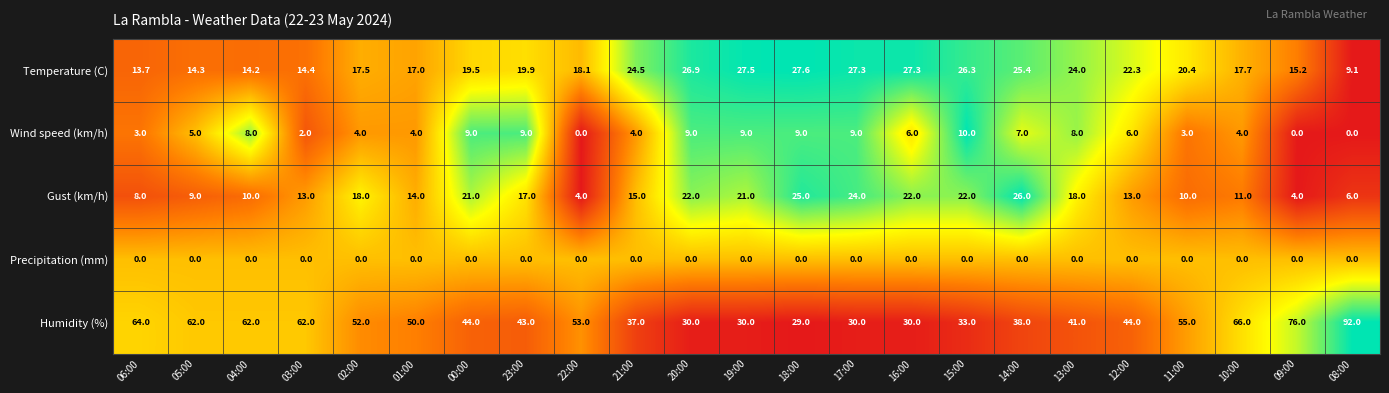

Count the number of data series in this chart.

5